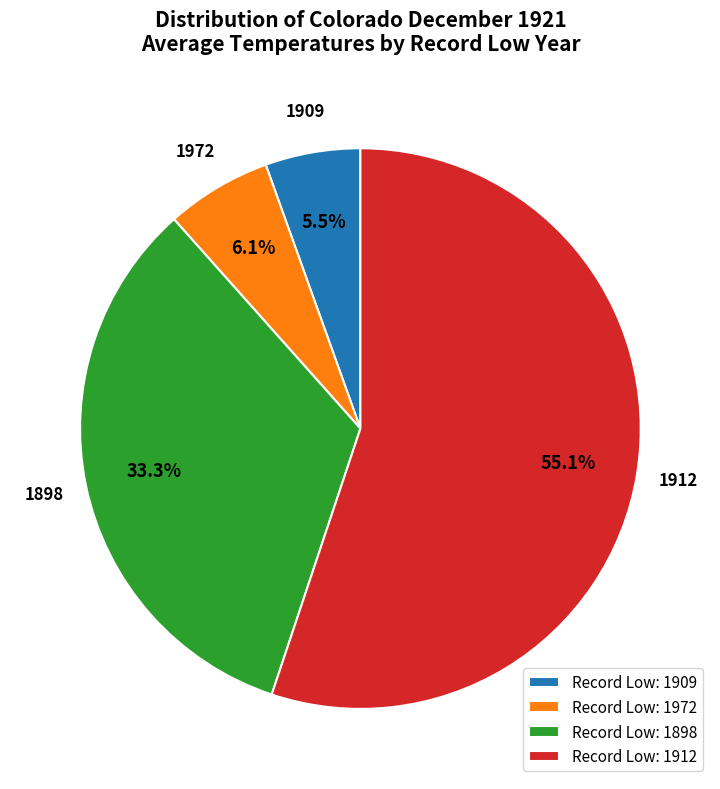

To the nearest percent, what is the difference between the largest and smallest slice percentages?

50%